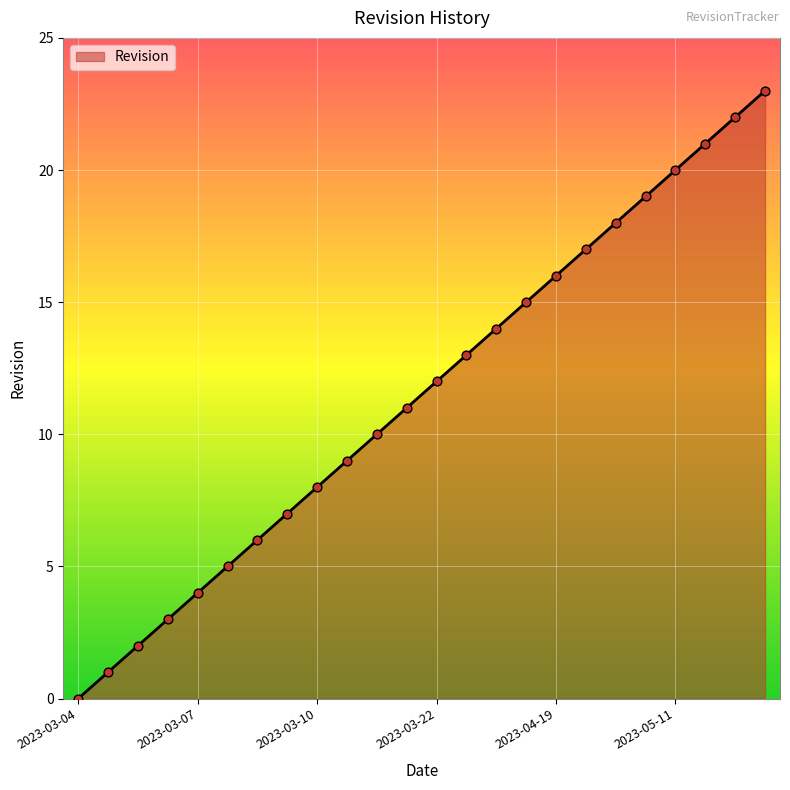

What is the greatest value displayed?

23